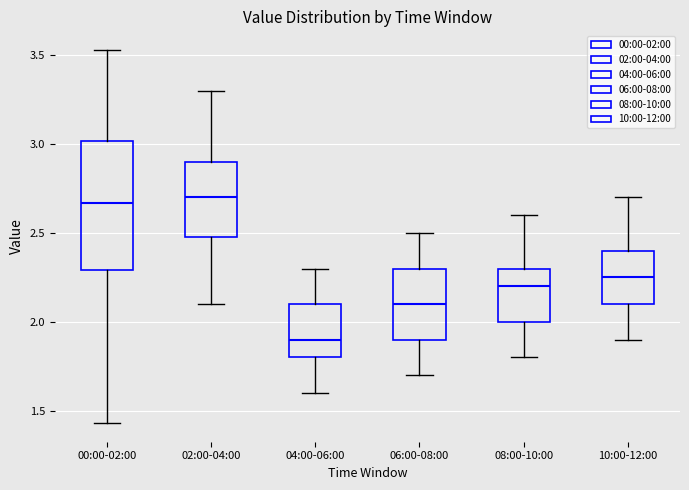

Which box's median line is the lowest?

04:00-06:00